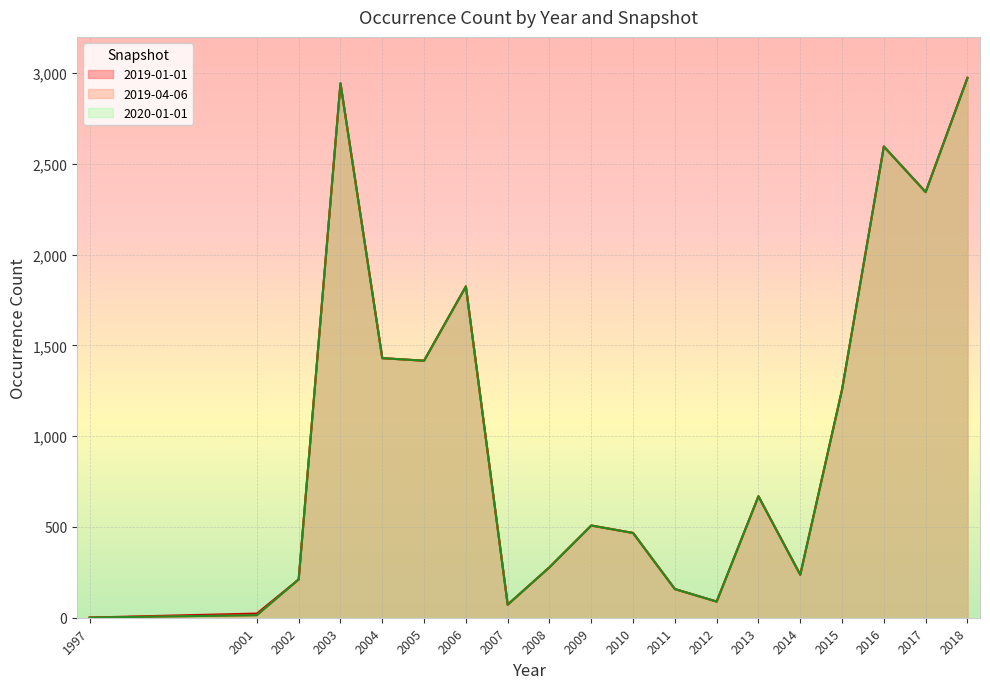

How many interior local valleys does the 2020-01-01 series have?

5